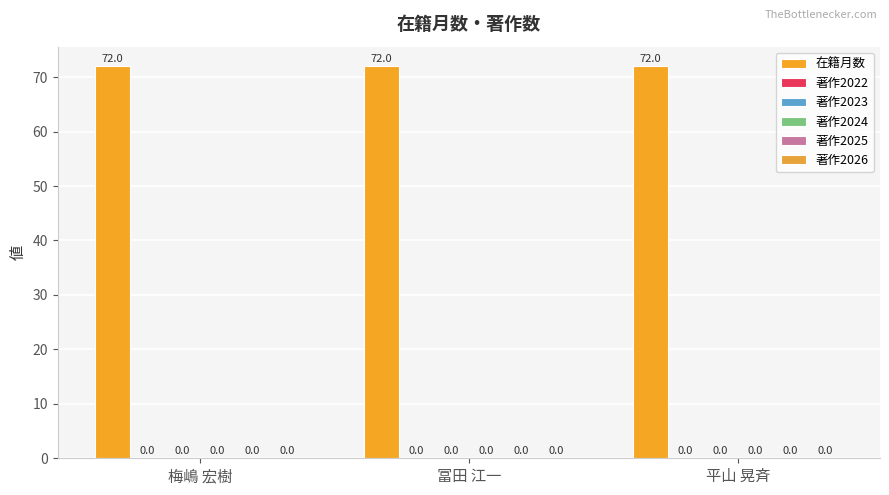

Are the bars horizontal?

No